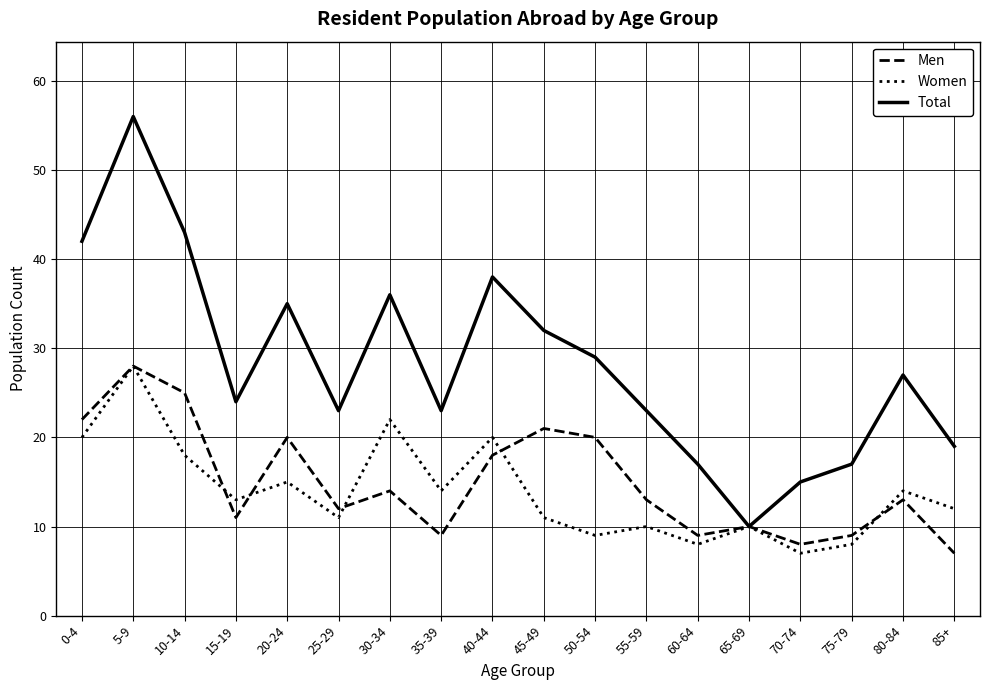

Which series changed the most between 30-34 and 50-54?

Women